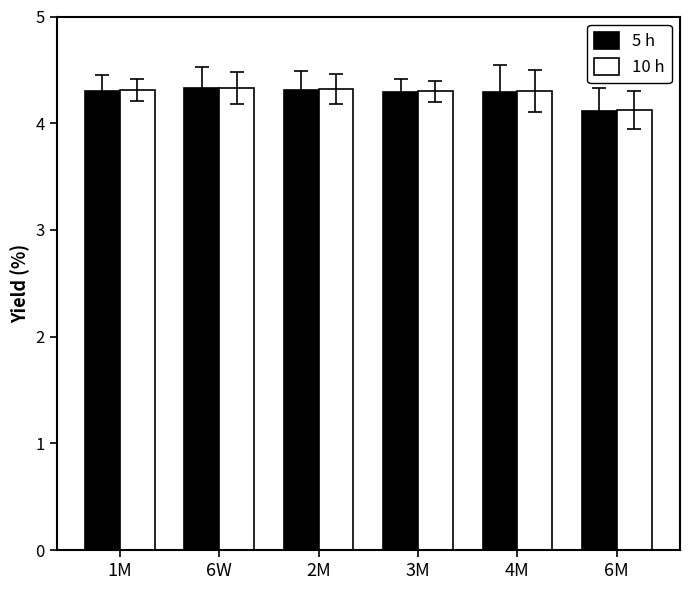

At which category does the chart reach its minimum across all series?

6M